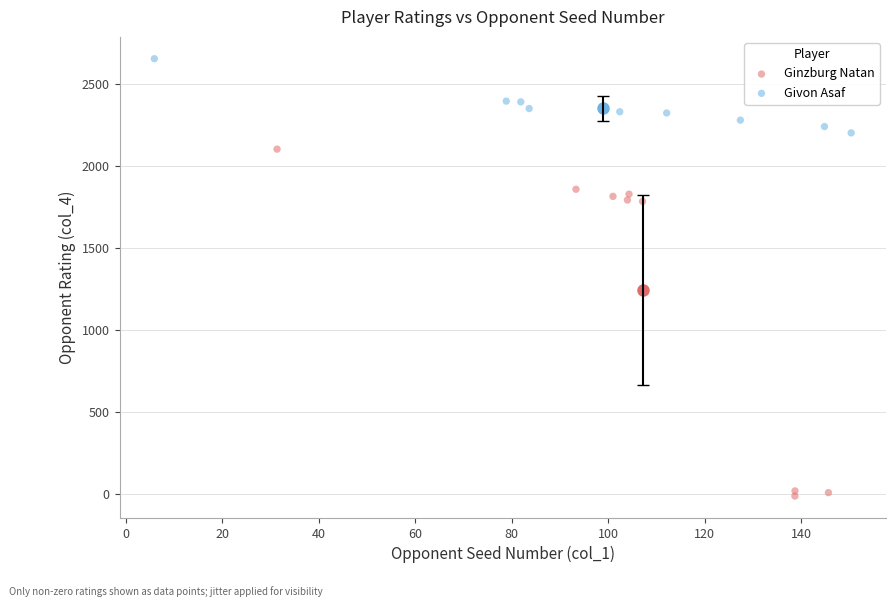

Which series reaches the minimum Y coordinate?

Ginzburg Natan